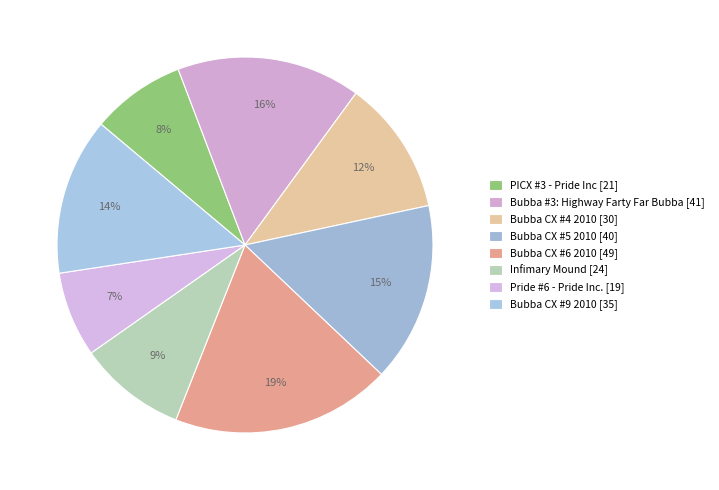

What is the ratio of the value at Bubba CX #6 2010 to the value at Infimary Mound?

2.0